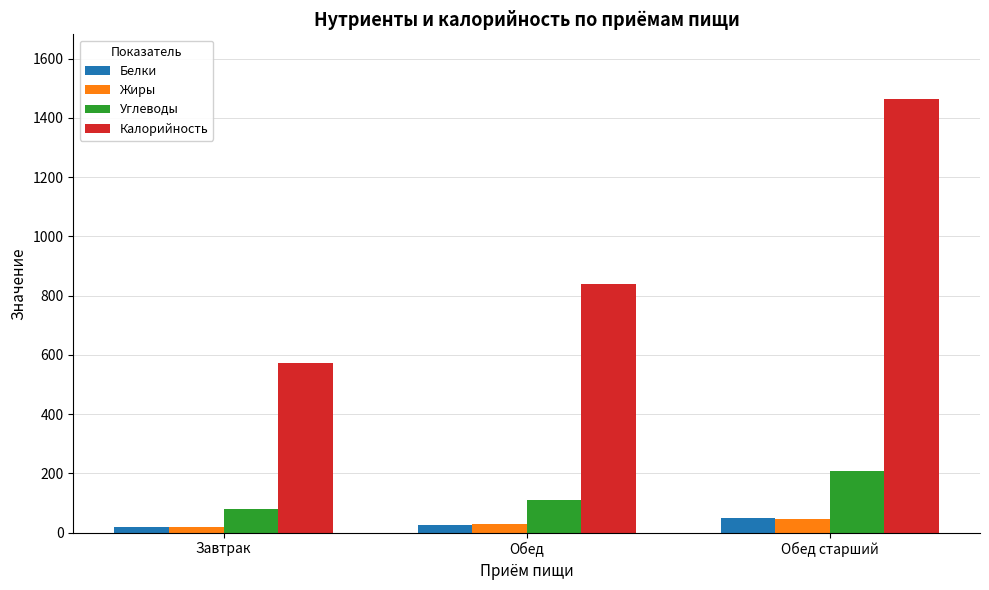

What position from the left is Завтрак?

1